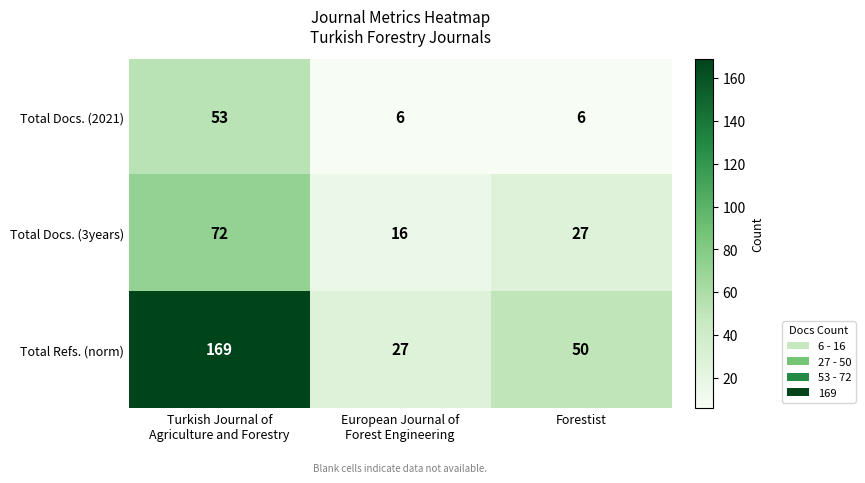

Which series changed the most between Turkish Journal of
Agriculture and Forestry and Forestist?

Total Refs. (norm)